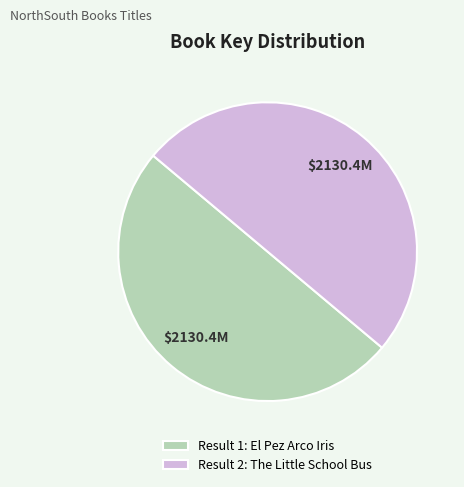

What is the ratio of the value at Result 1: El Pez Arco Iris to the value at Result 2: The Little School Bus?

1.0